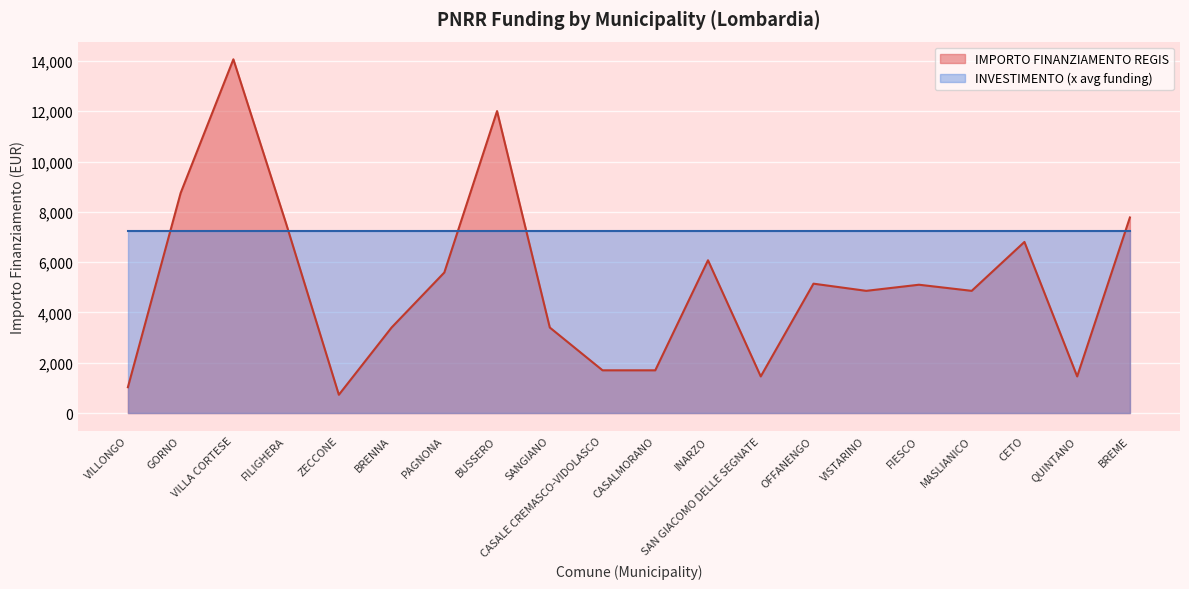

Reading left to right, list all the values displayed in this chart.

VILLONGO=1029	GORNO=8748	VILLA CORTESE=14063	FILIGHERA=7533	ZECCONE=729	BRENNA=3402	PAGNONA=5589	BUSSERO=12005	SANGIANO=3402	CASALE CREMASCO-VIDOLASCO=1701	CASALMORANO=1701	INARZO=6075	SAN GIACOMO DELLE SEGNATE=1458	OFFANENGO=5145	VISTARINO=4860	FIESCO=5103	MASLIANICO=4860	CETO=6804	QUINTANO=1458	BREME=7776